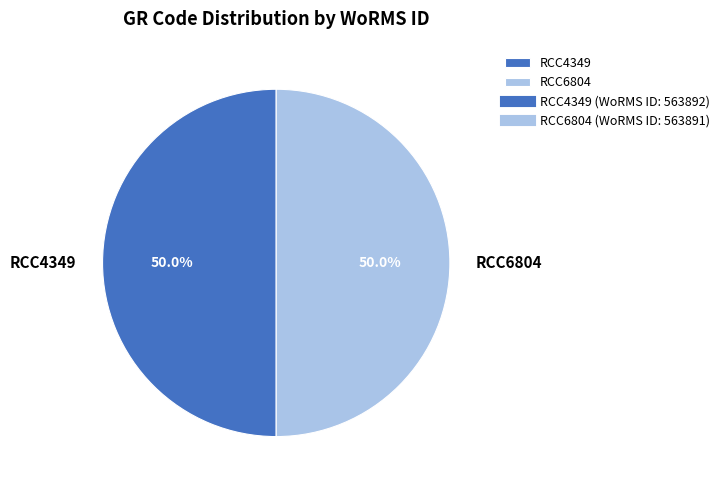

To the nearest percent, what is the combined percentage of RCC4349 and RCC6804?

100%